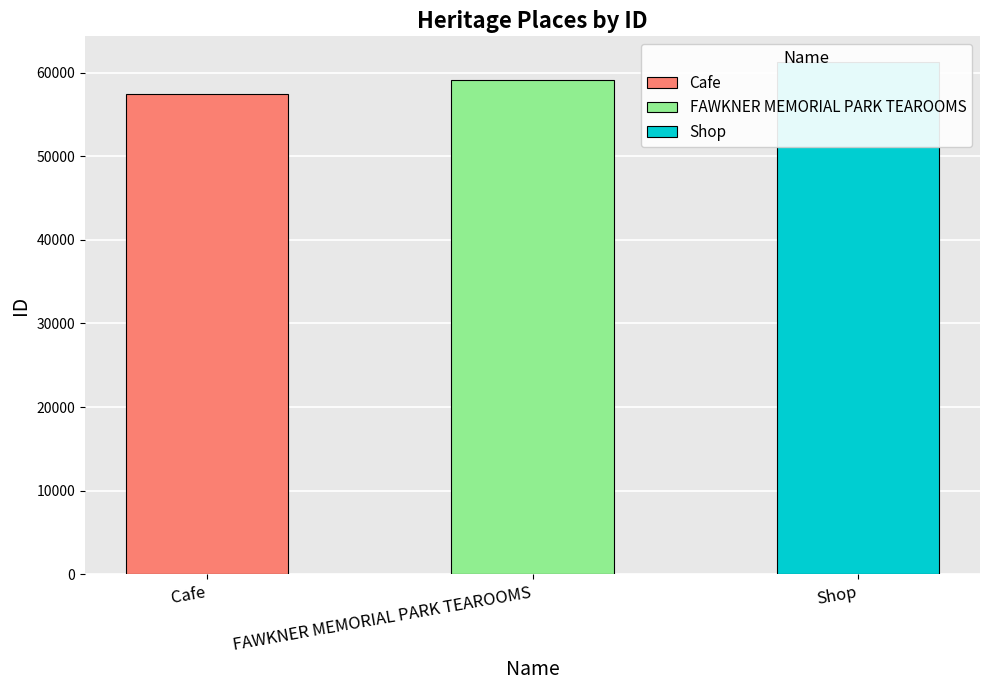

What is the sum of all values?

177726